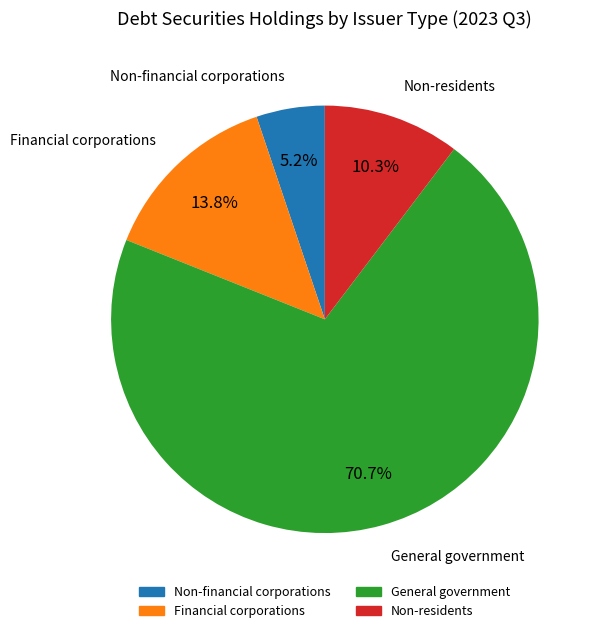

To the nearest percent, what is the average slice percentage?

25%